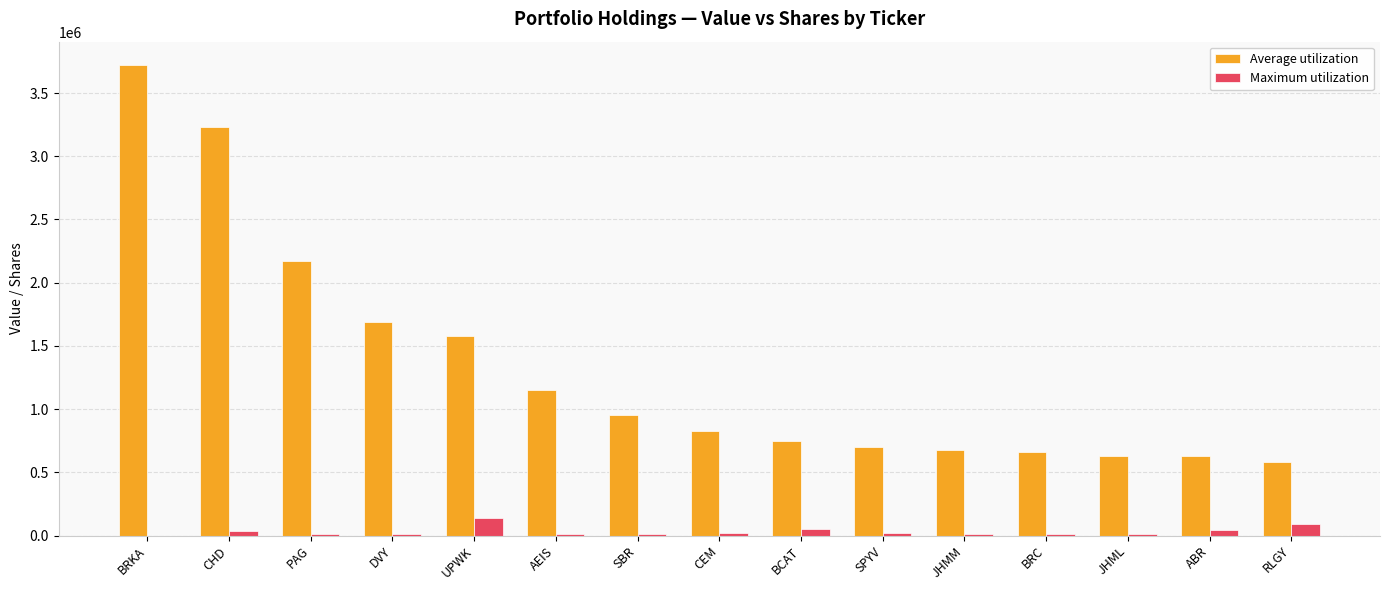

How many groups of bars are there?

15